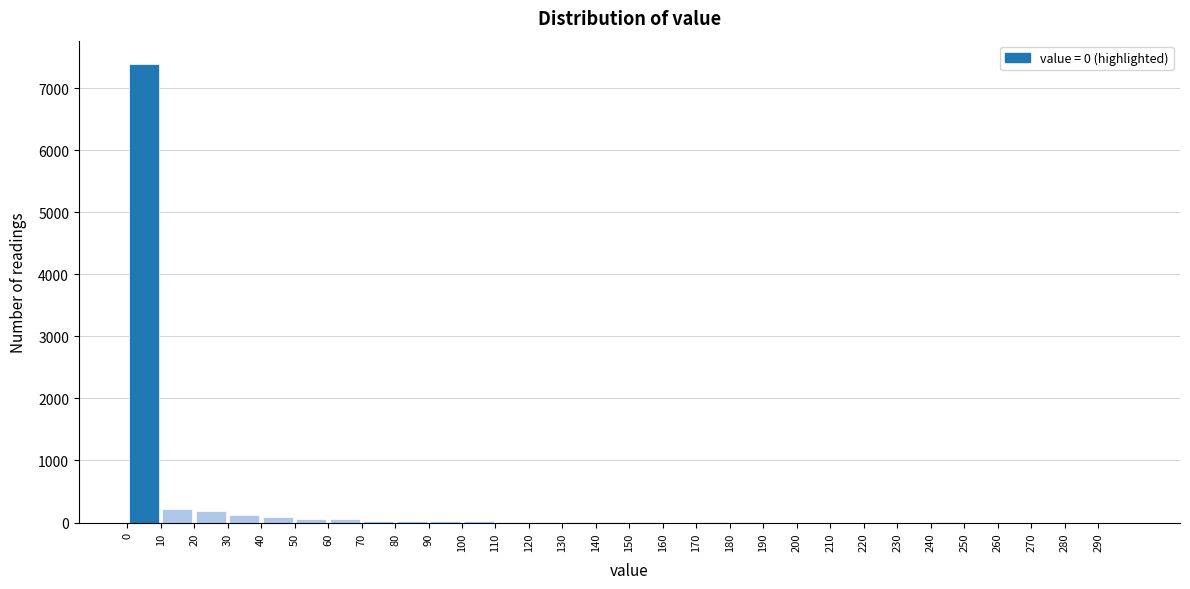

Reading left to right, list every bar in this chart as the range it spans on the x-axis followed by its height. The values are not printed on the chart, so give them approximately, as read against the axis.

0 to 10: 7400
10 to 20: 200
20 to 30: 200
30 to 40: 100
40 to 50: under 100
50 to 60: under 100
60 to 70: under 100
70 to 80: under 100
80 to 90: under 100
90 to 100: under 100
100 to 110: under 100
110 to 120: under 100
120 to 130: under 100
130 to 140: under 100
140 to 150: under 100
150 to 160: under 100
160 to 170: 0
170 to 180: under 100
180 to 190: under 100
190 to 200: 0
200 to 210: 0
210 to 220: 0
220 to 230: 0
230 to 240: 0
240 to 250: under 100
250 to 260: 0
260 to 270: 0
270 to 280: 0
280 to 290: 0
290 to 300: 0